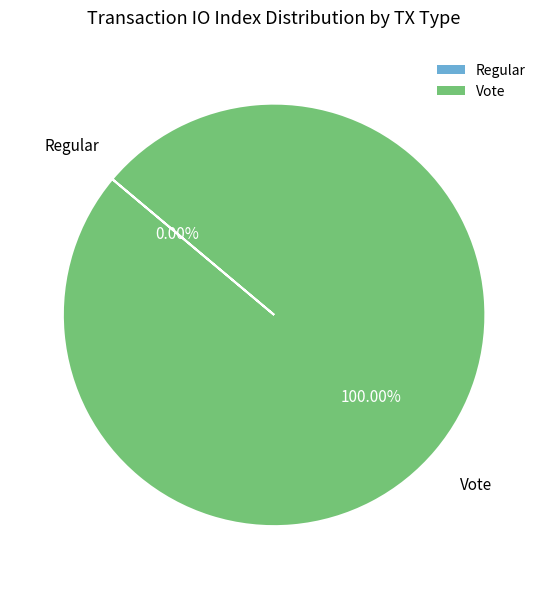

Does Vote represent more than half of the total?

Yes